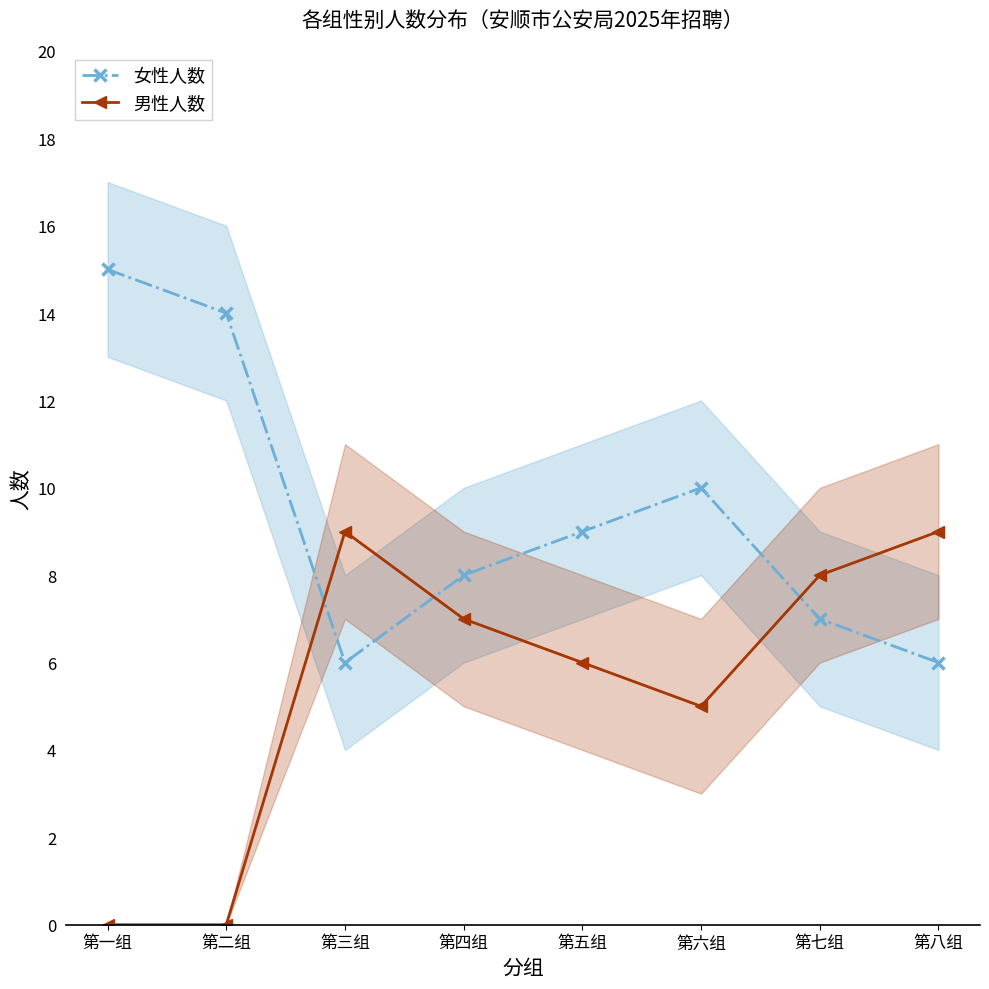

What is the sum of the 女性人数 values at 第四组 and 第三组?

14